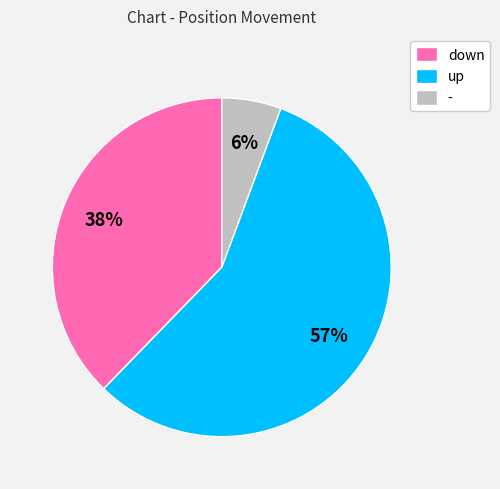

How many slices are in this pie chart?

3